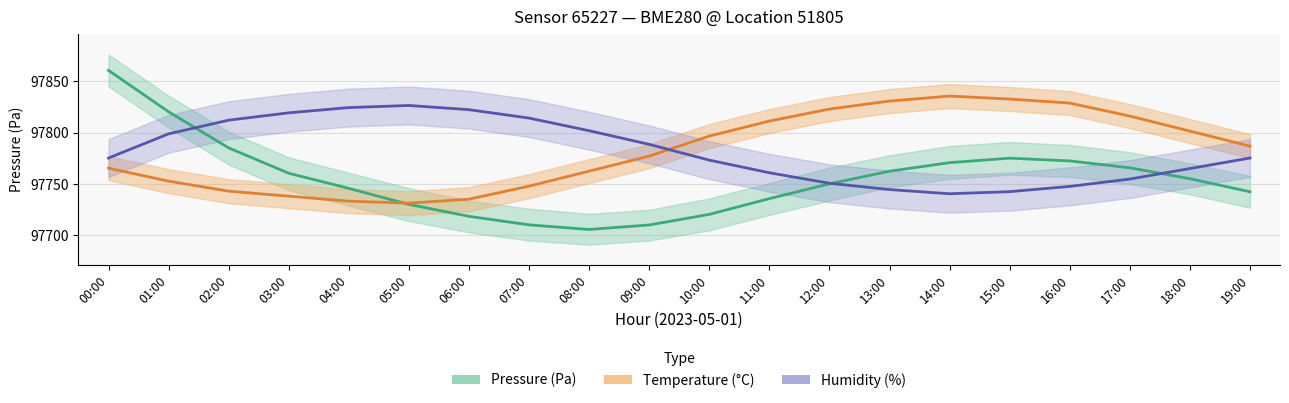

How many data points in Temperature (°C) are less than 97786?

10